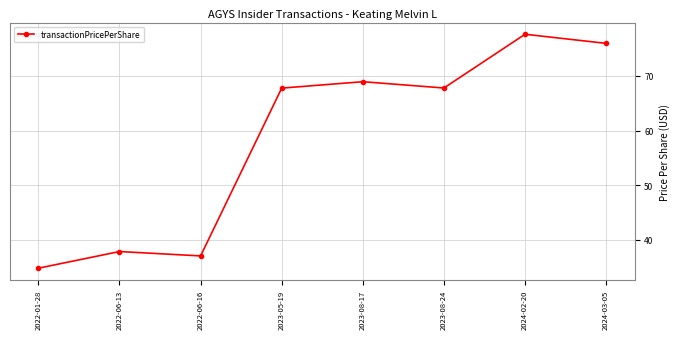

How many interior local valleys (lower than both neighbors) does the data have?

2